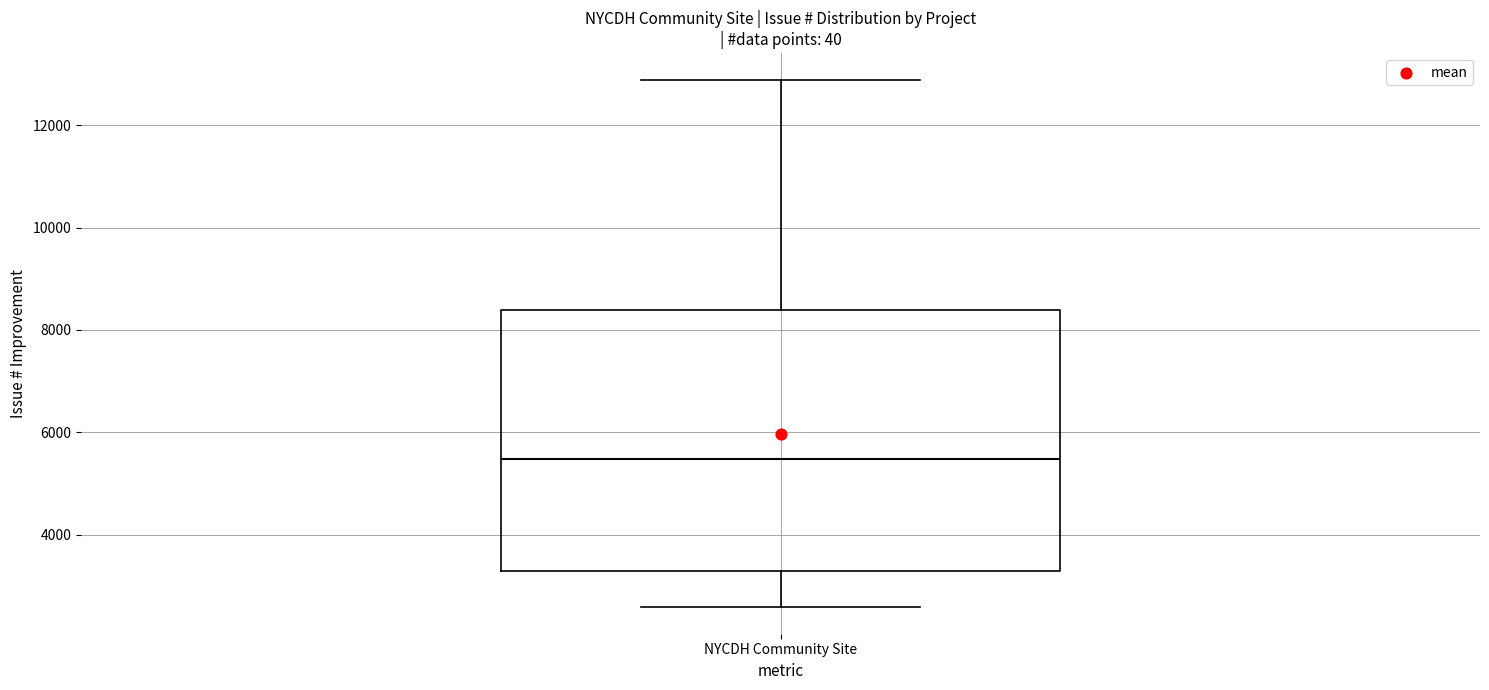

Transcribe this box plot: give where the median line is, the range the box spans, and where the two whiskers end, as read against the y-axis. The values are not printed on the chart, so give them approximately, as read against the axis.

median 5400, box 3200 to 8400, whiskers 2600 to 12800